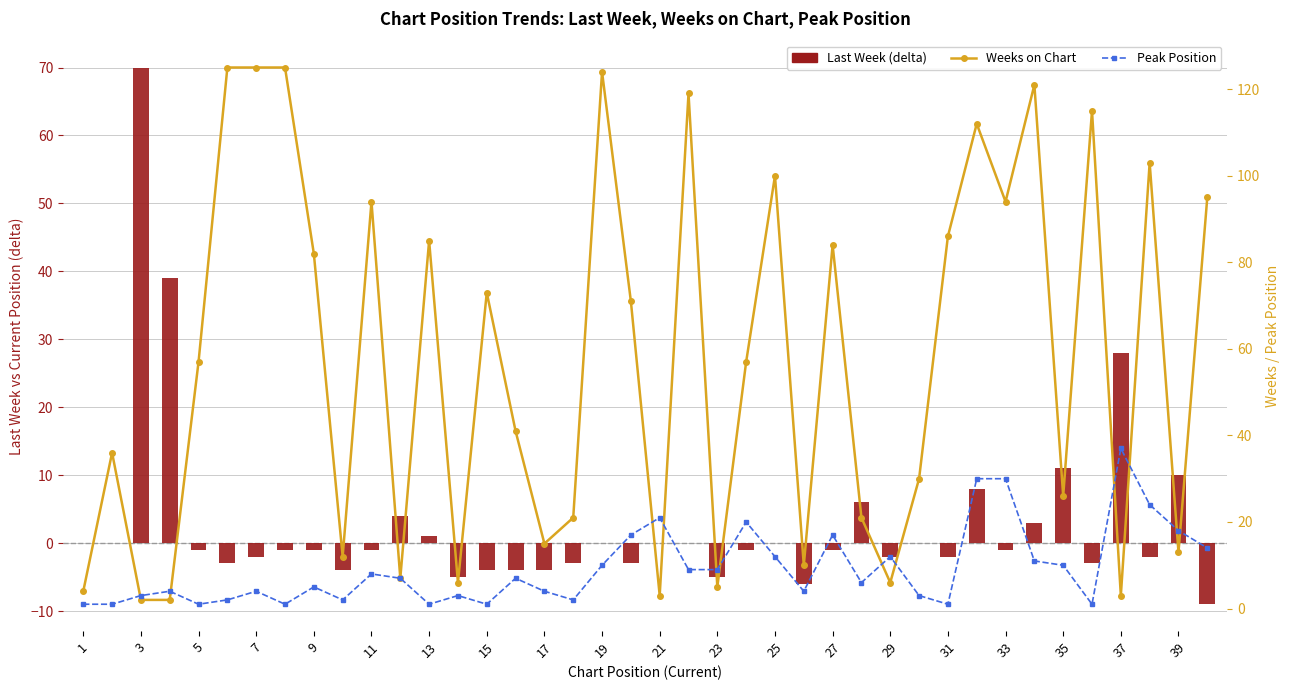

Which series has the widest spread of values?

Weeks on Chart